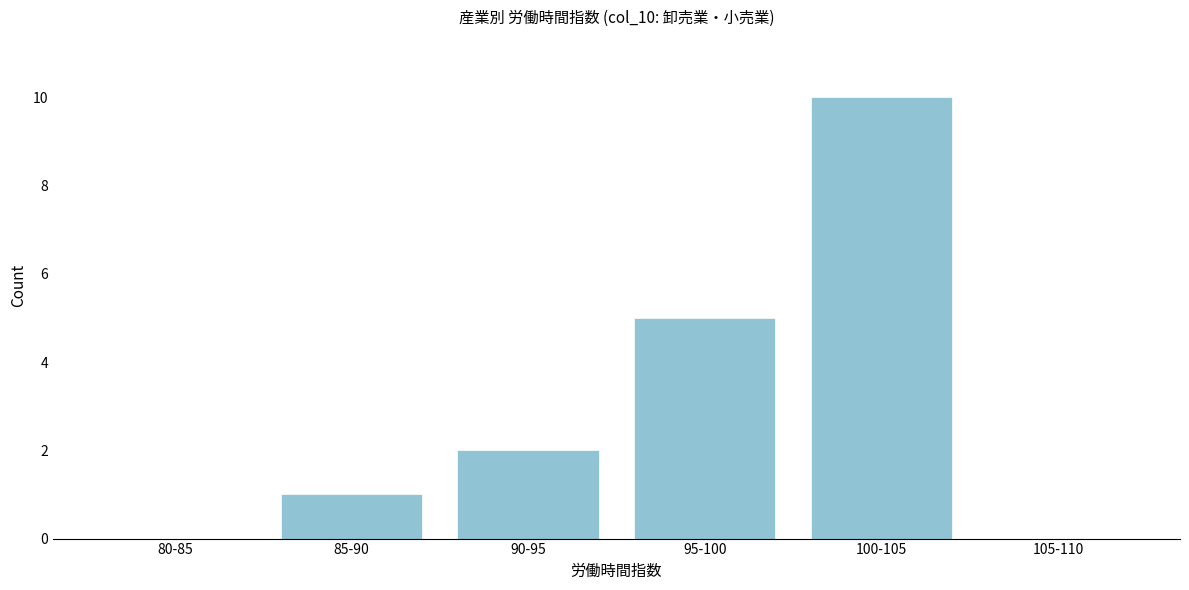

Reading right to left, what are all the values shown in this chart?

105-110=0	100-105=10	95-100=5	90-95=2	85-90=1	80-85=0